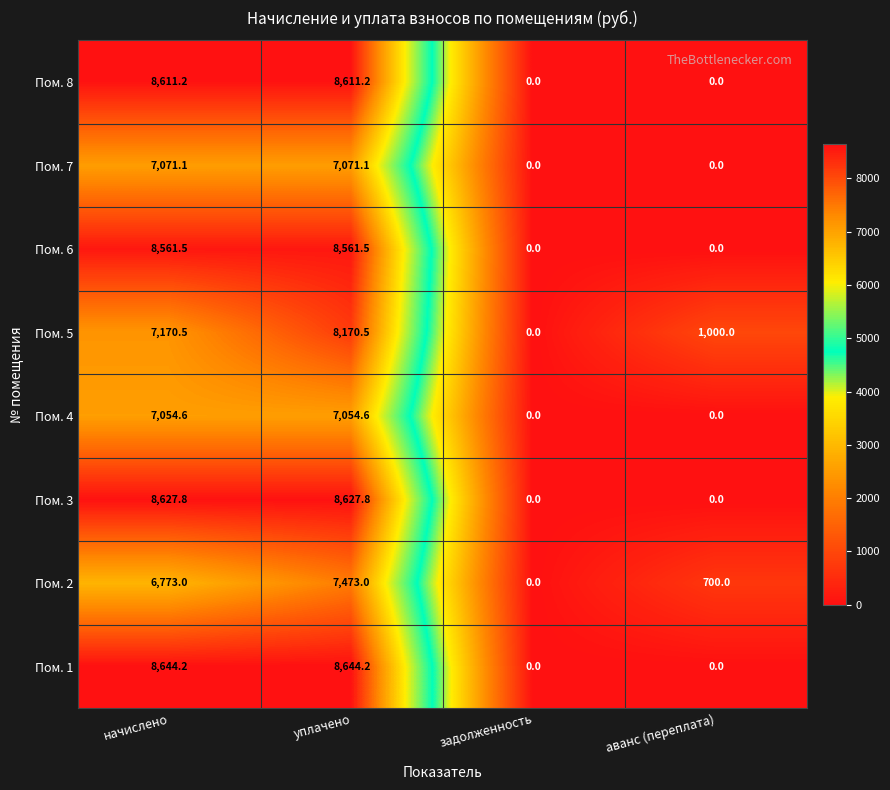

How many distinct data groups are displayed?

8